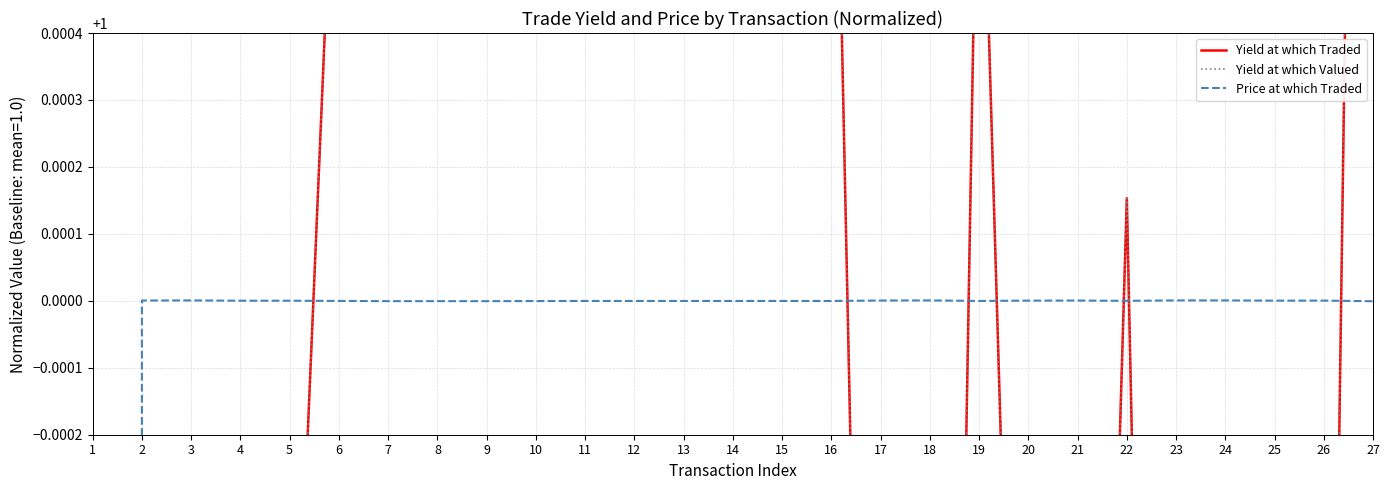

Reading left to right, extract all data points from this chart.

Yield at which Traded: 0.5	1.0	1.0	1.0	1.0	1.0	1.0	1.0	1.0	1.0	1.0	1.0	1.0	1.0	1.0	1.0	1.0	1.0	1.0	1.0	1.0	1.0	1.0	1.0	1.0	1.0	1.0
Yield at which Valued: 0.5	1.0	1.0	1.0	1.0	1.0	1.0	1.0	1.0	1.0	1.0	1.0	1.0	1.0	1.0	1.0	1.0	1.0	1.0	1.0	1.0	1.0	1.0	1.0	1.0	1.0	1.0
Price at which Traded: 0.5	1.0	1.0	1.0	1.0	1.0	1.0	1.0	1.0	1.0	1.0	1.0	1.0	1.0	1.0	1.0	1.0	1.0	1.0	1.0	1.0	1.0	1.0	1.0	1.0	1.0	1.0